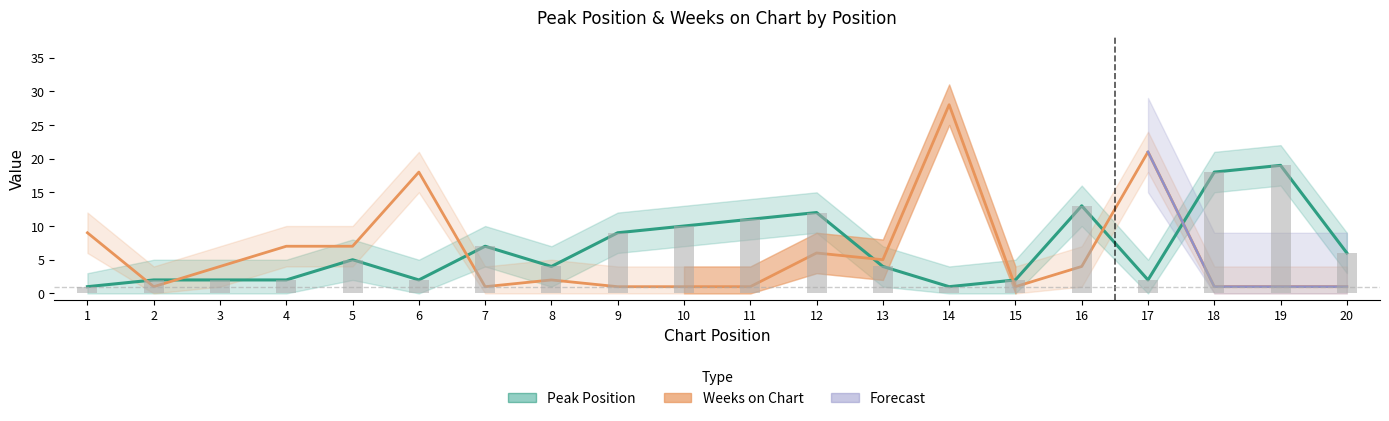

Are the bars horizontal?

No